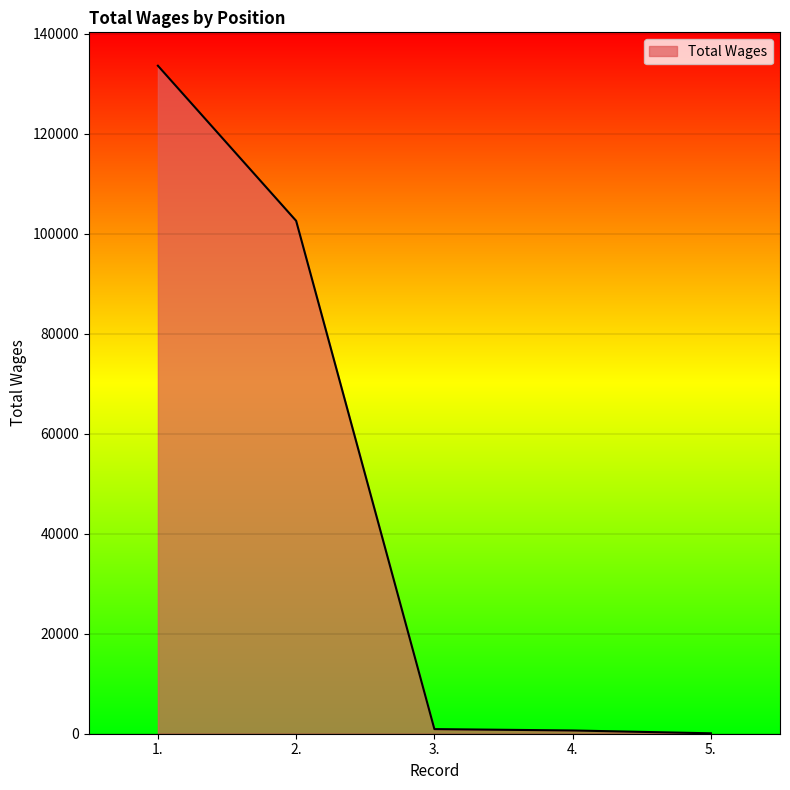

Is it true that the value at 2. is 158974?

False